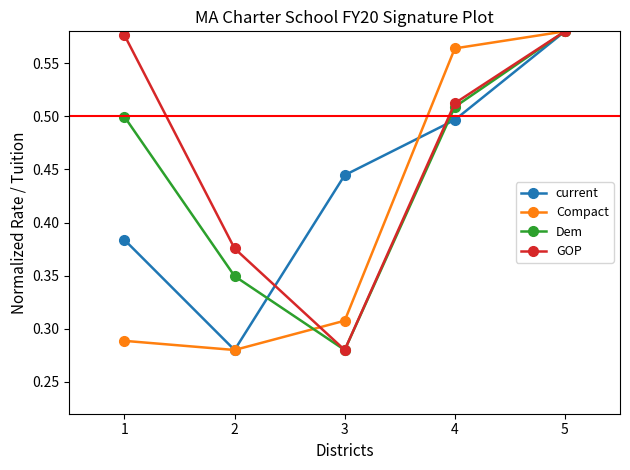

List the labels in order of Compact value, smallest first.

2, 1, 3, 4, 5